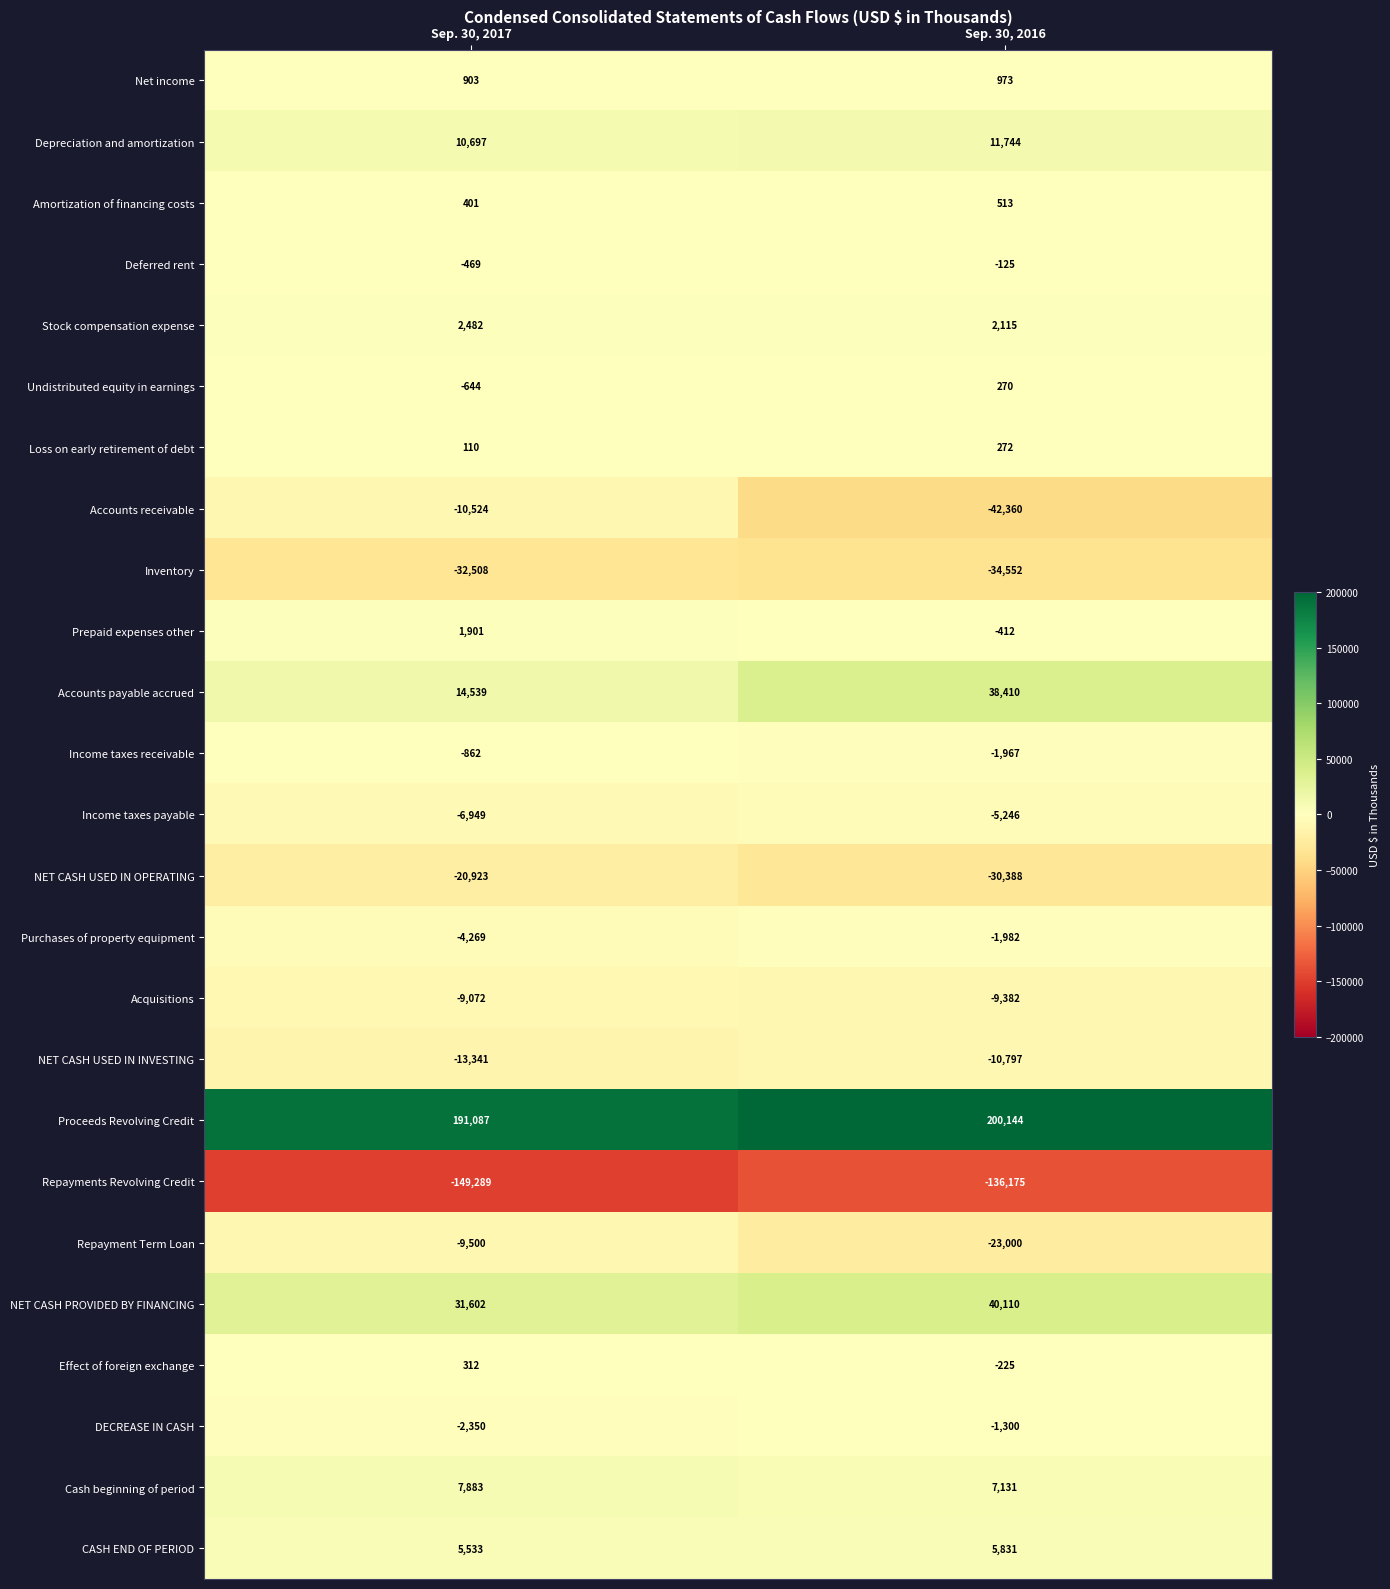

What is the sum of all Loss on early retirement of debt values?

382